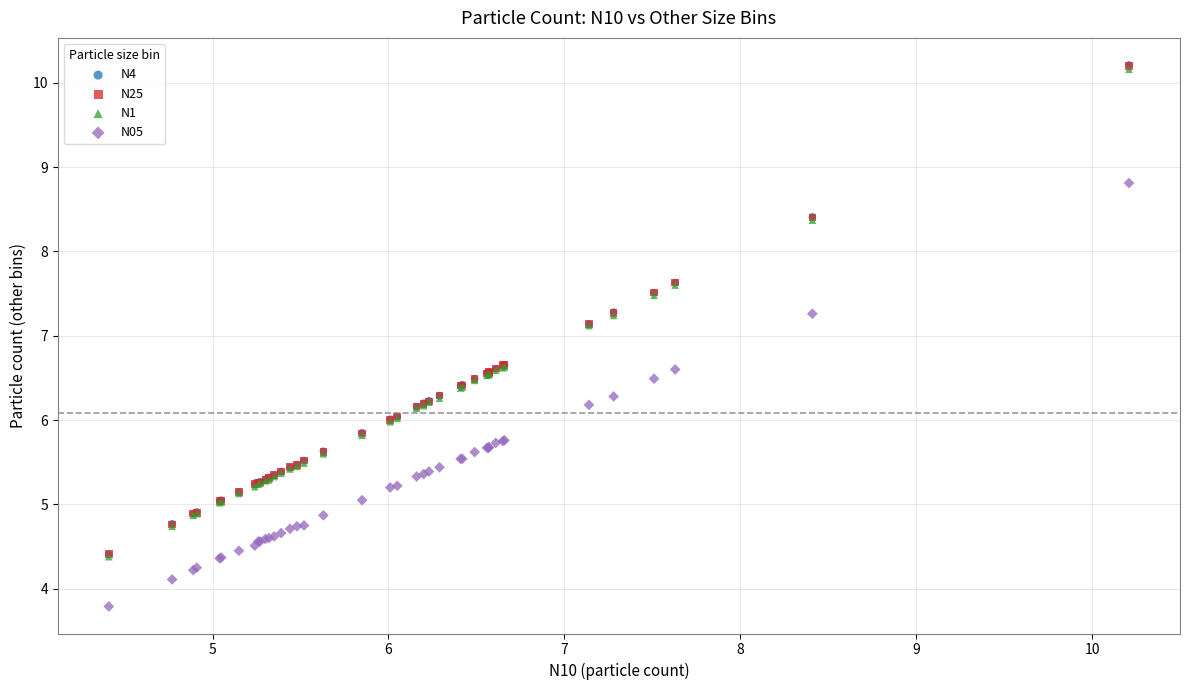

What are all the series names shown in the legend?

N4, N25, N1, N05